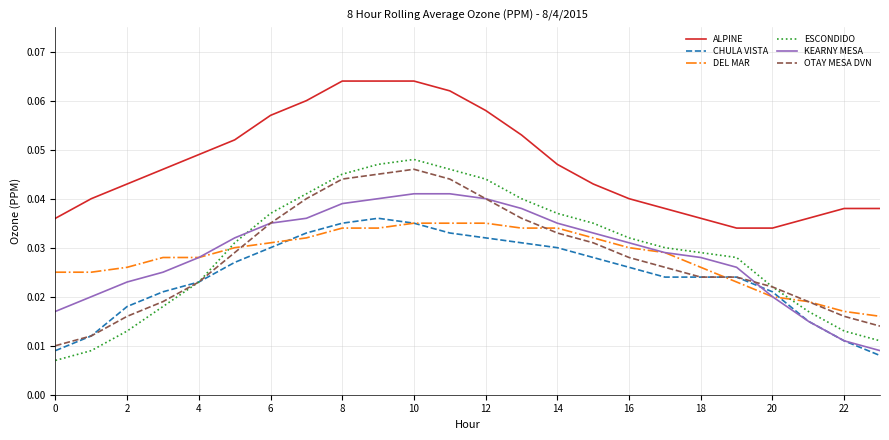

Which series has the largest total across all categories?

ALPINE